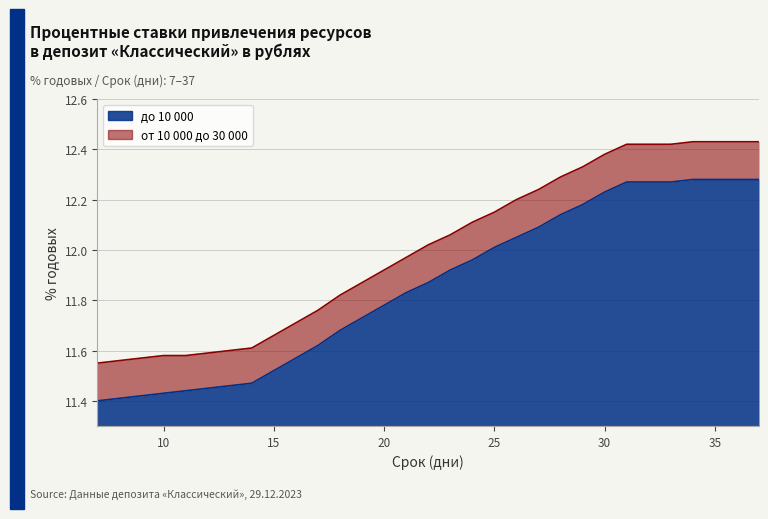

What is the total value across all series at 18?

23.5